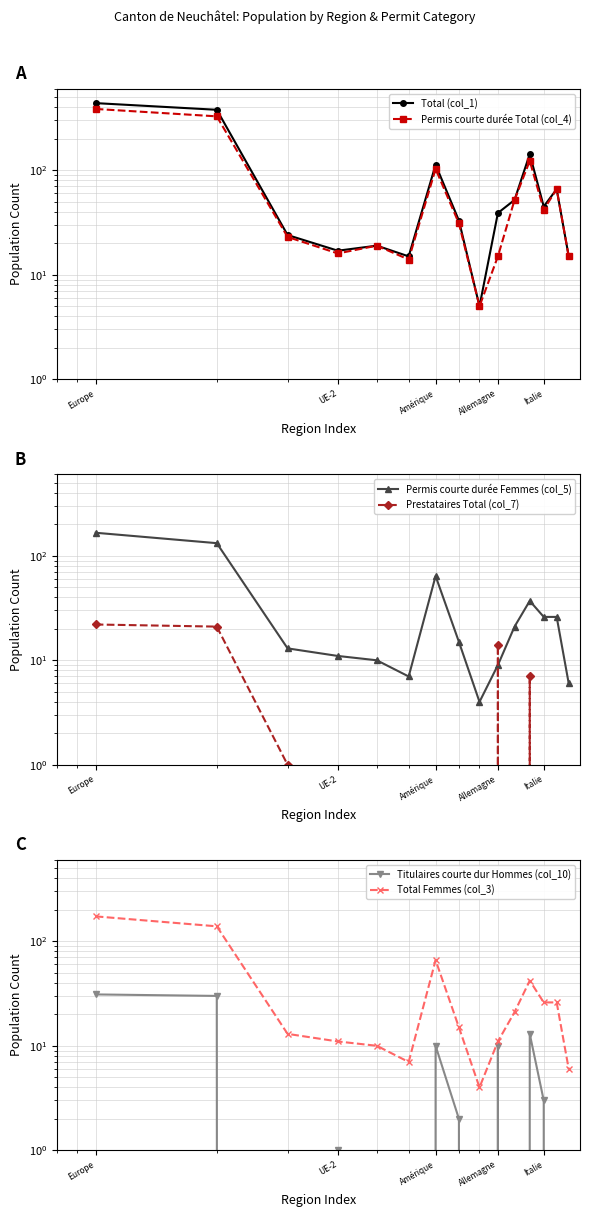

How many positive values does the Titulaires courte dur Hommes (col_10) series have?

8